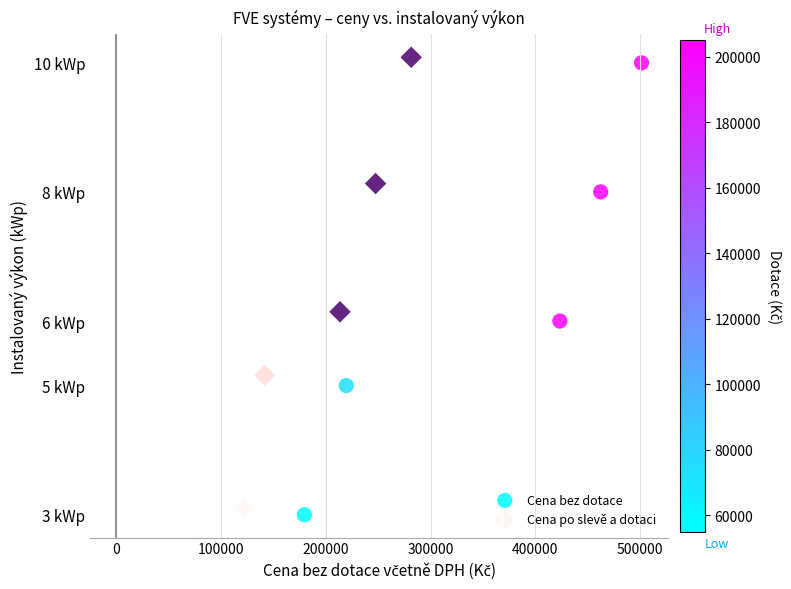

Which series reaches the minimum Y coordinate?

Cena bez dotace